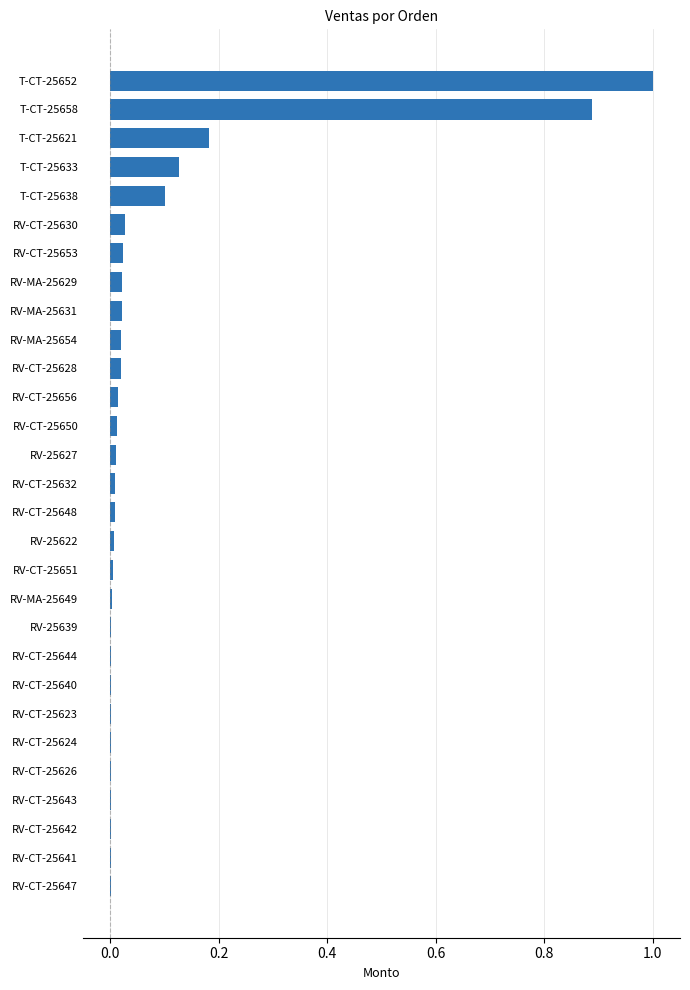

What is the sum of all values?

2.5